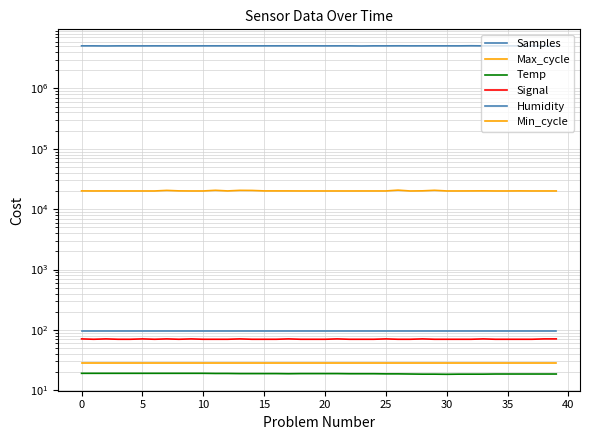

What are all the series names shown in the legend?

Samples, Max_cycle, Temp, Signal, Humidity, Min_cycle